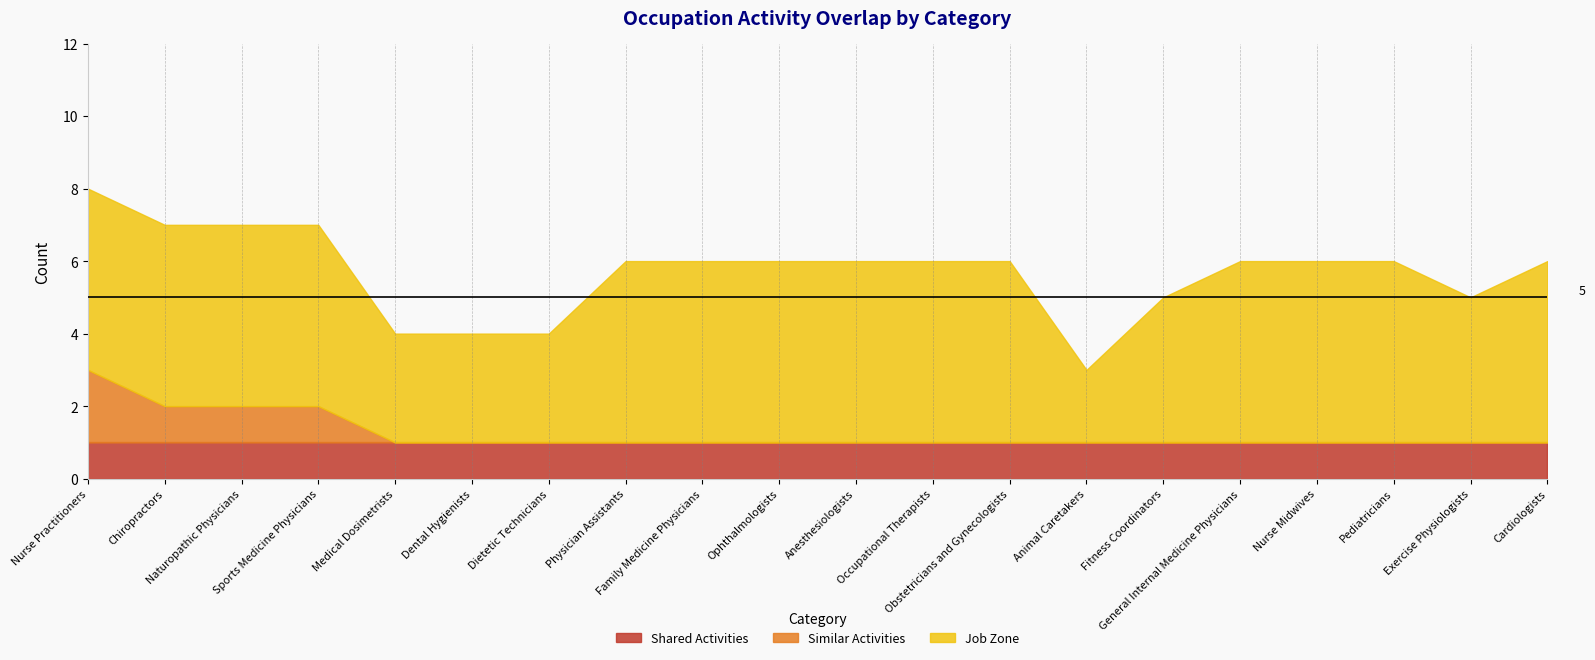

What is the difference between the Job Zone values at Exercise Physiologists and General Internal Medicine Physicians?

1